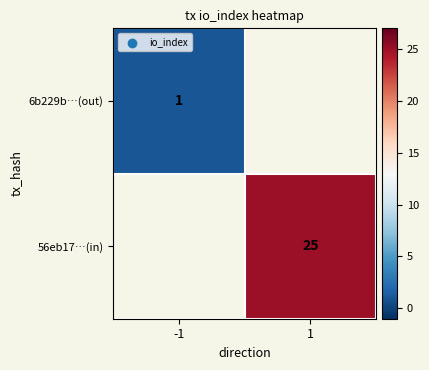

The value of 6b229b…(out) at -1 is 1. True or false?

True